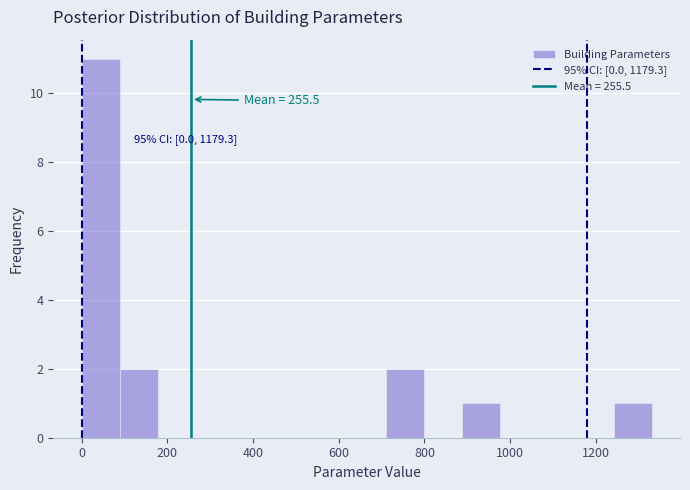

Which range on the x-axis has the tallest bar?

0 to 80